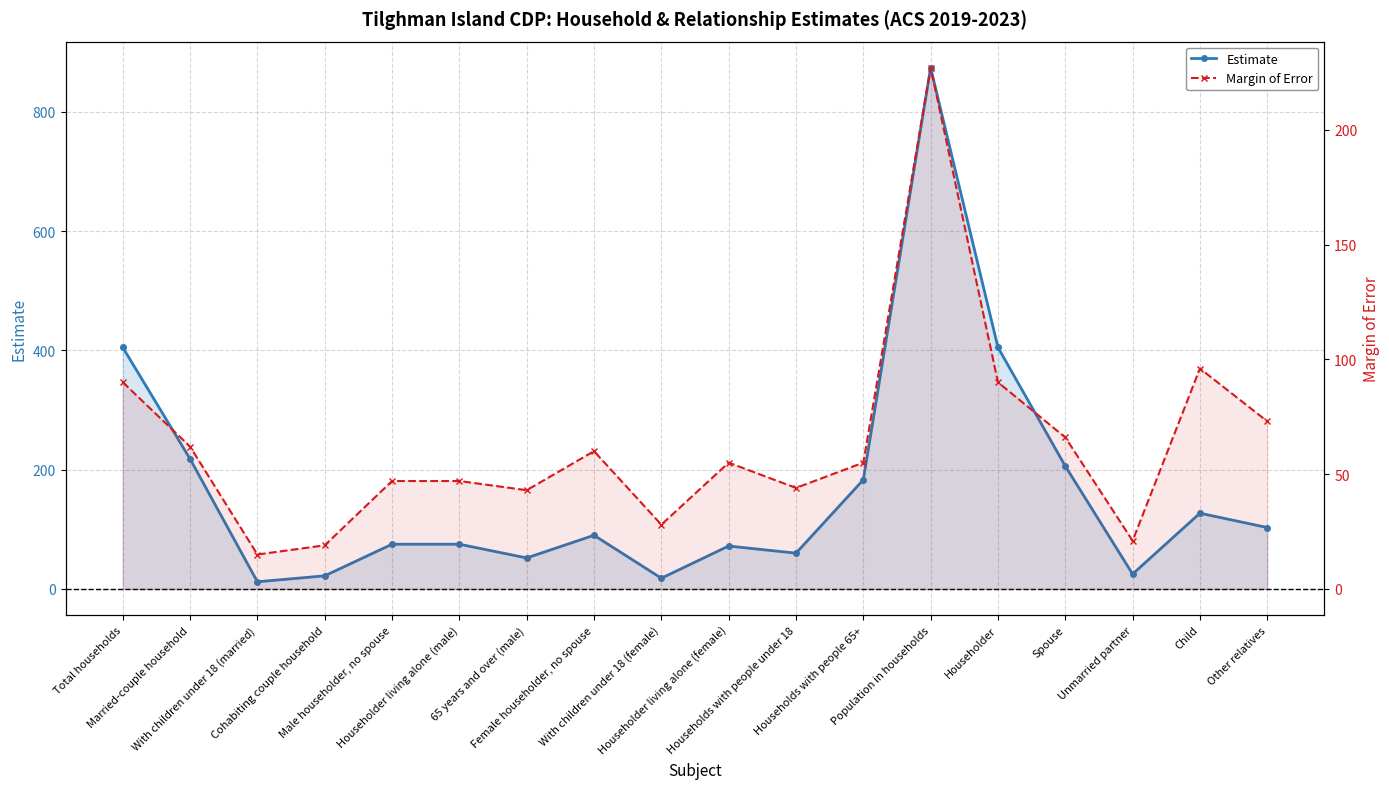

True or false: Estimate has more than 1 points higher than both neighbors.

True